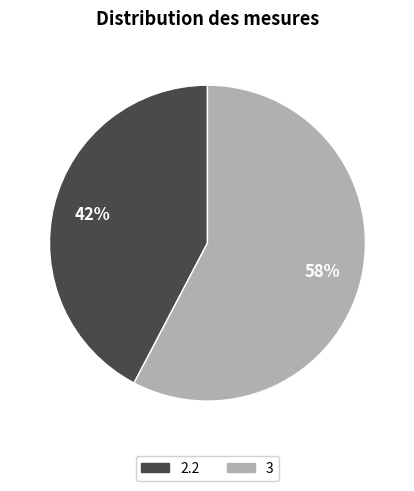

To the nearest percent, what percentage of the pie is 3?

58%